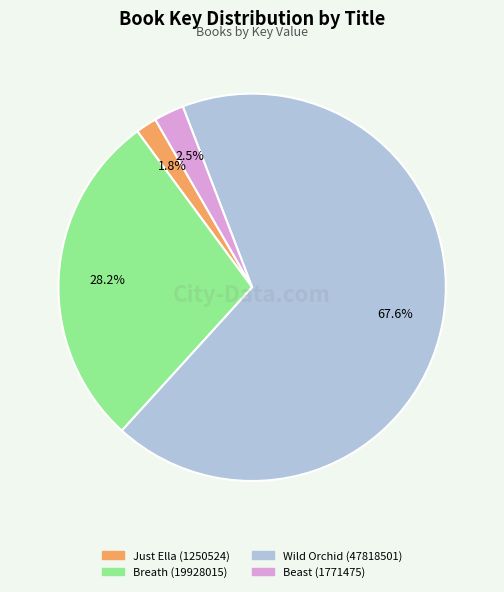

True or false: Just Ella (1250524) accounts for 9% of the total.

False